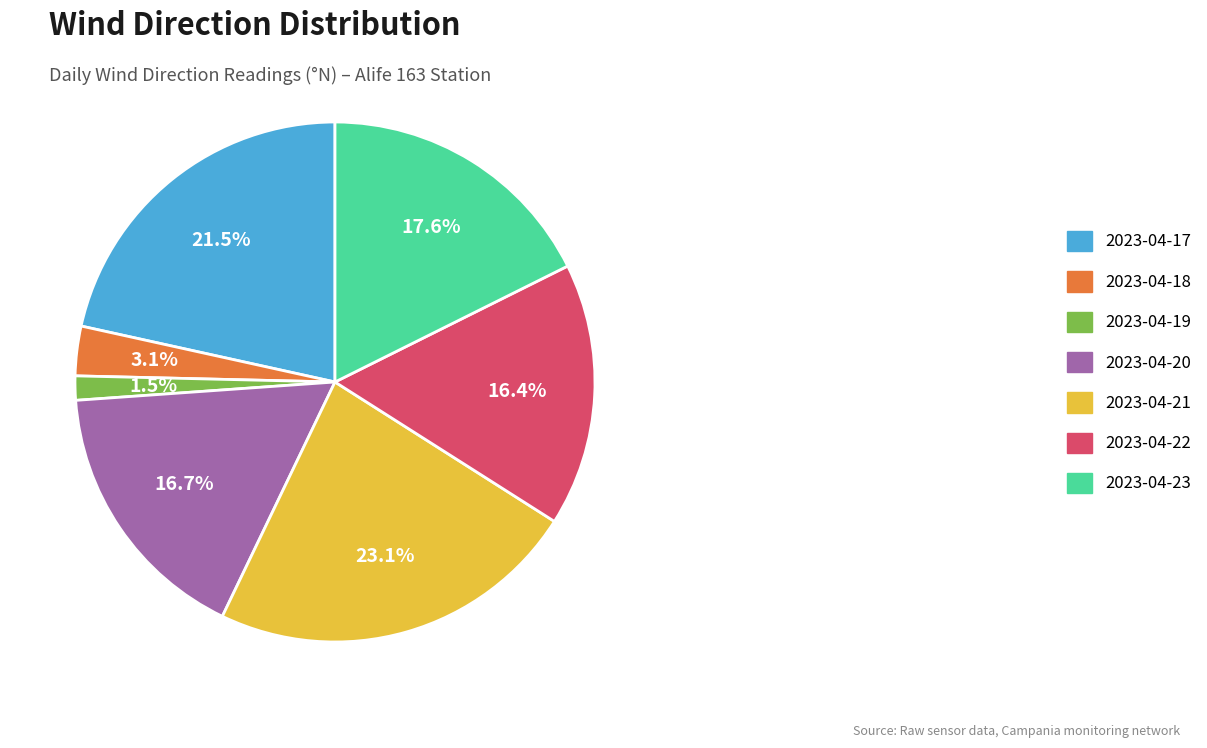

To the nearest percent, what is the combined percentage of 2023-04-18 and 2023-04-20?

20%